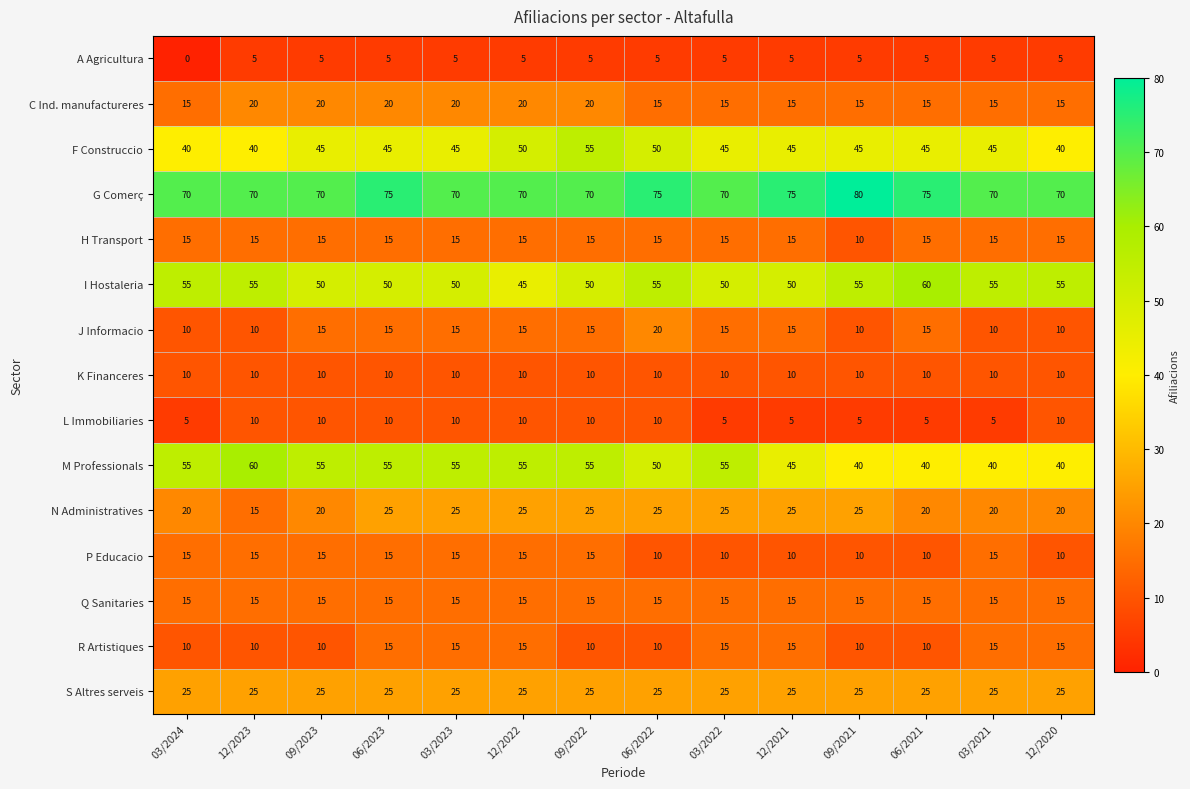

Which series has the largest range (max minus min)?

M Professionals